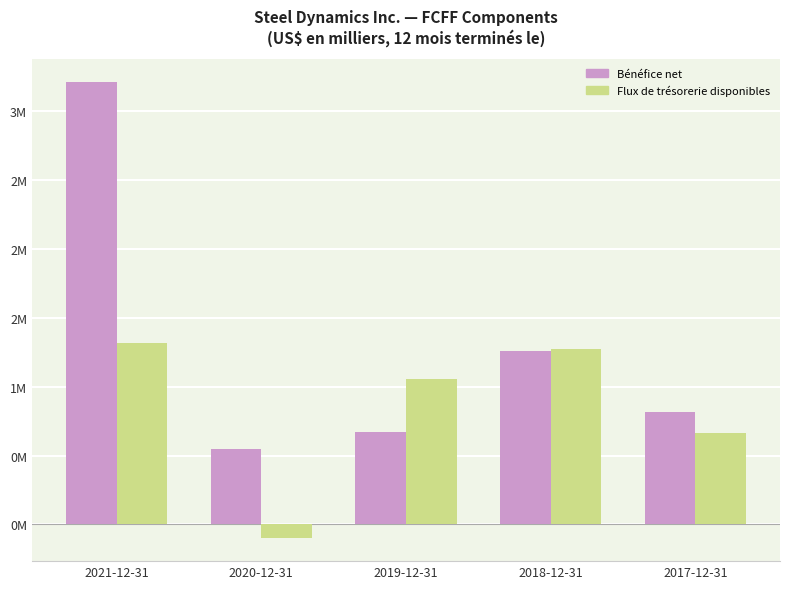

At 2020-12-31, list the series in order from smallest to largest.

Flux de trésorerie disponibles, Bénéfice net